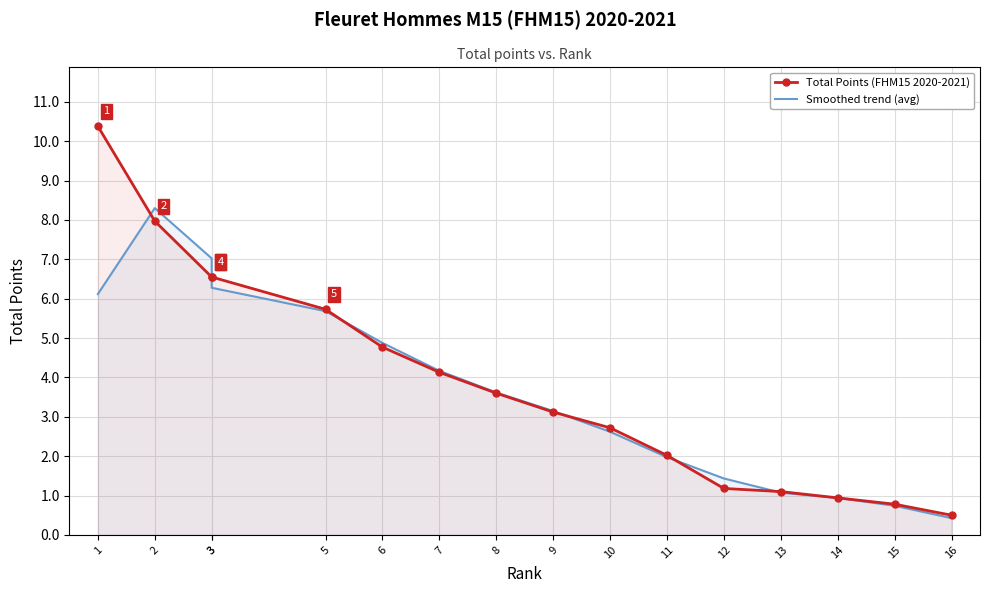

At which label does Total Points (FHM15 2020-2021) first exceed 3?

1